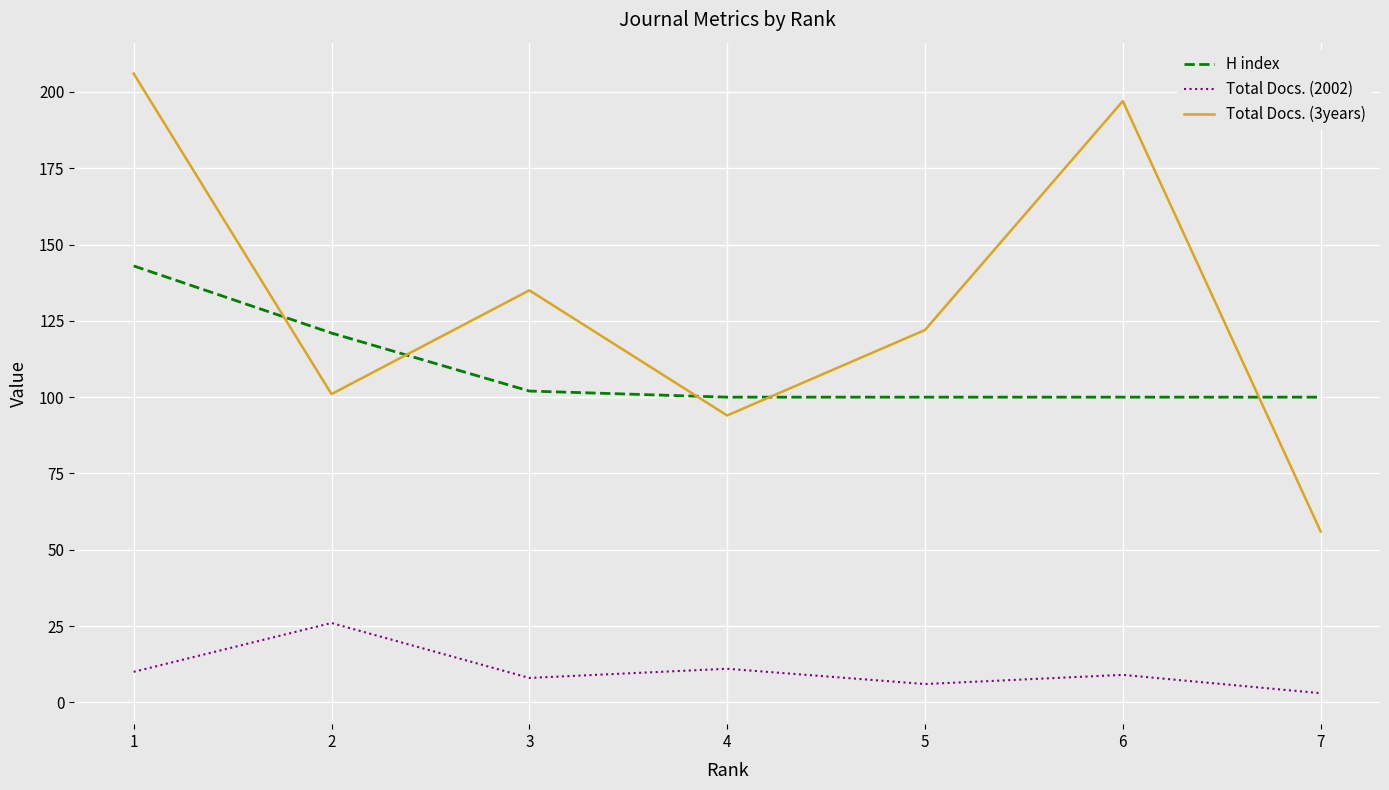

At how many categories does at least one series exceed 44?

7